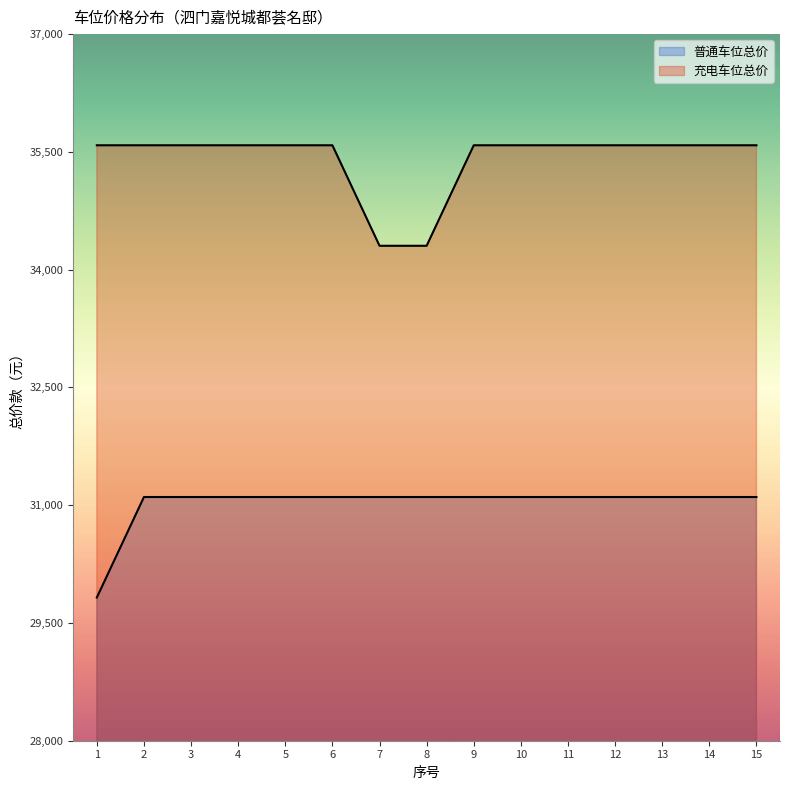

Is it true that 充电车位总价 equals 35584 at 1?

True